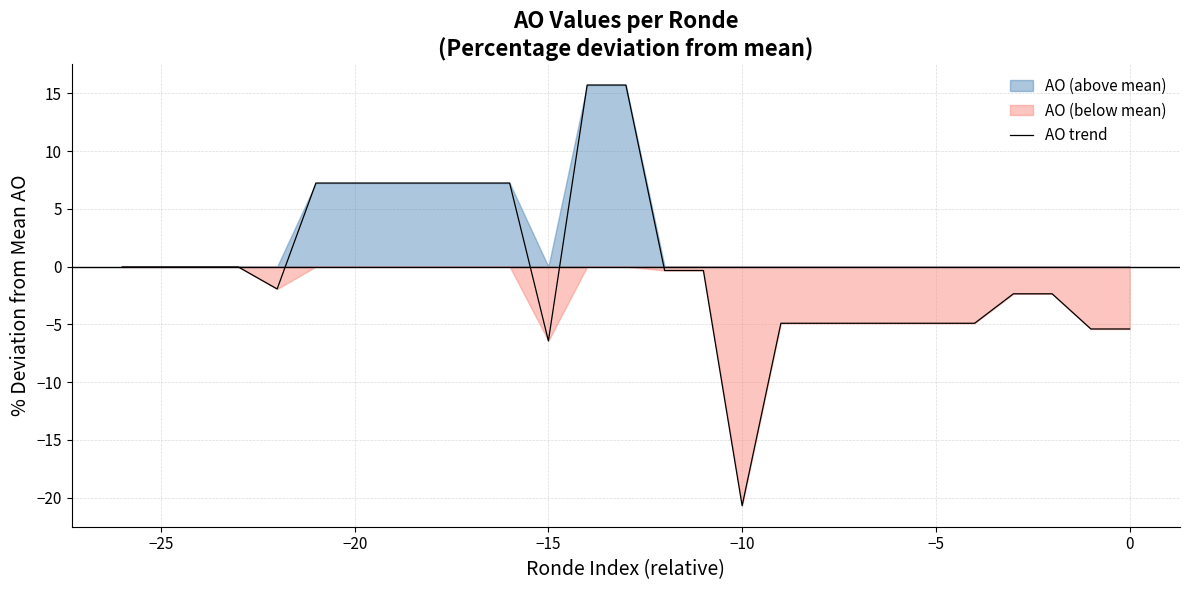

Reading left to right, transcribe all the data shown in this chart.

-0.0	-0.0	-0.0	-0.0	-1.9	7.2	7.2	7.2	7.2	7.2	7.2	-6.4	15.7	15.7	-0.3	-0.3	-20.7	-4.9	-4.9	-4.9	-4.9	-4.9	-4.9	-2.4	-2.4	-5.4	-5.4